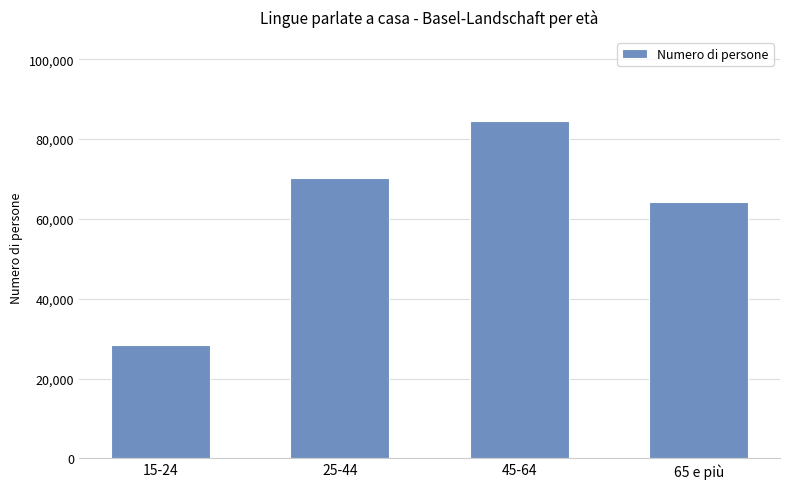

The chart shows a value of 47465.4 at 15-24. True or false?

False